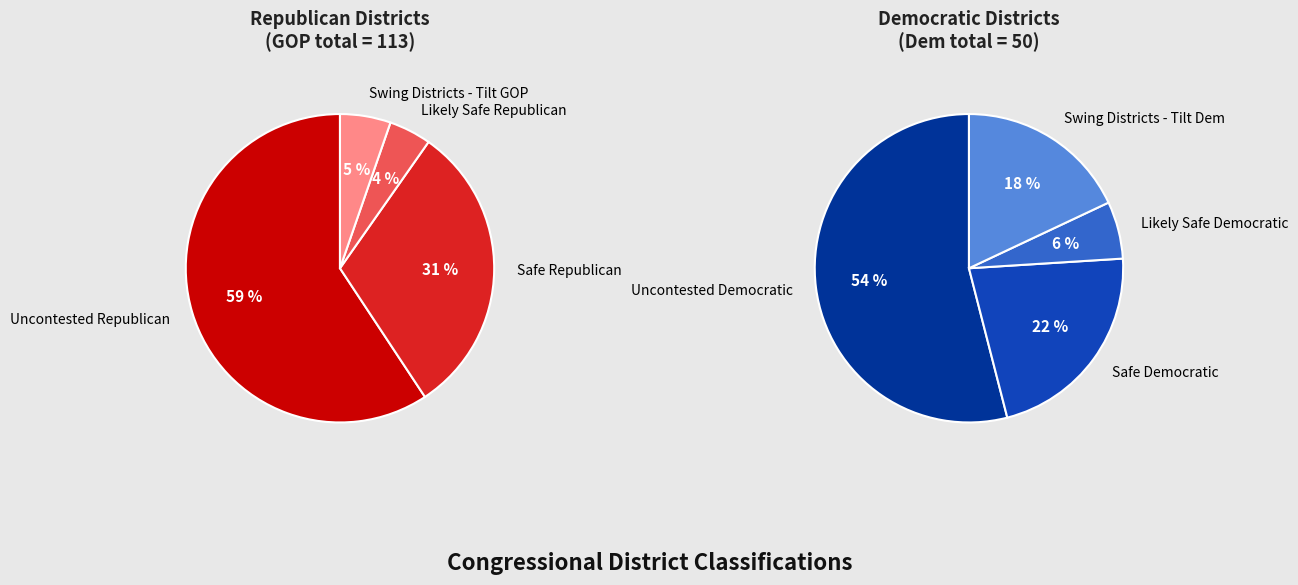

Is it true that Safe Republican is 12% of the pie?

False